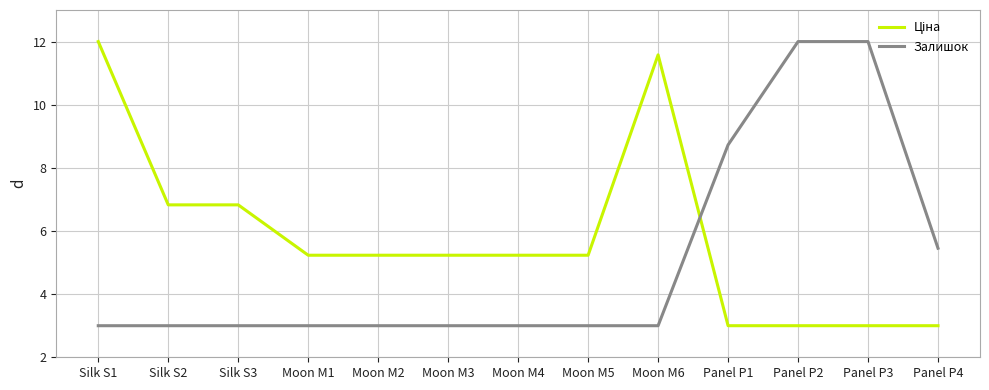

True or false: Залишок has a value of 3.0 at Moon M4.

True